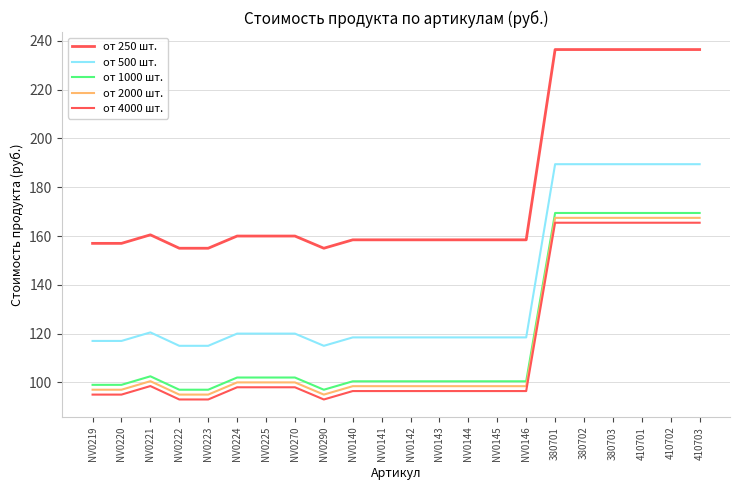

Does the chart display data point markers on the line(s)?

No